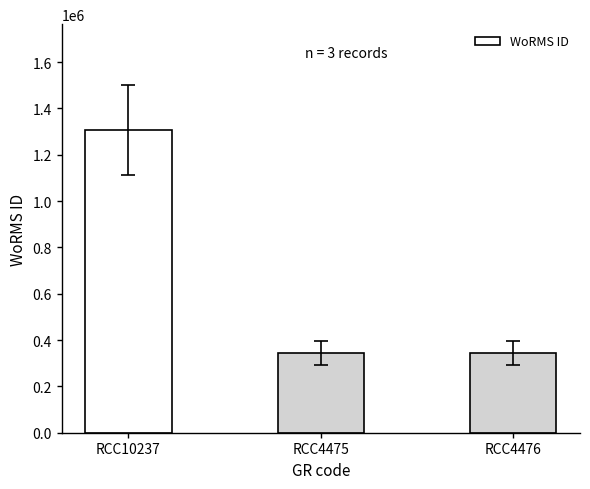

Count the number of values greater than 345504.

1